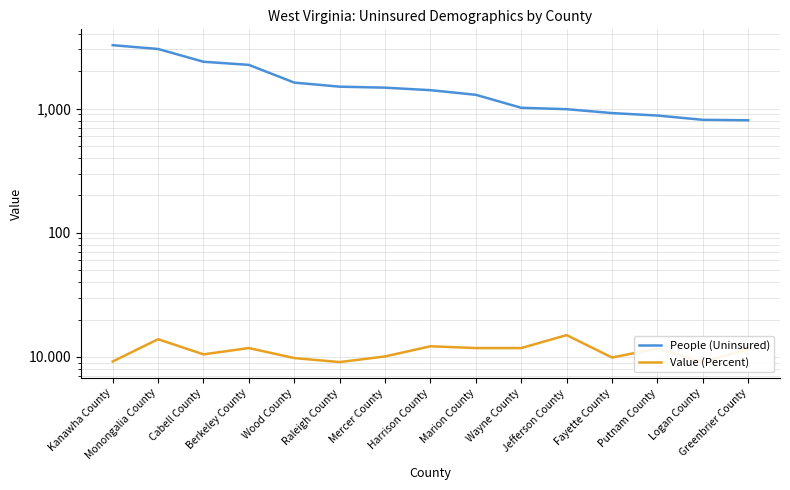

Is it true that People (Uninsured) equals 1337.1 at Putnam County?

False